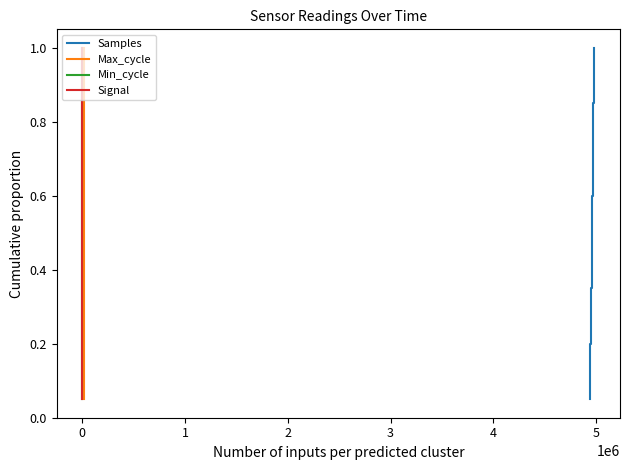

What is the maximum value for Samples?

1.0